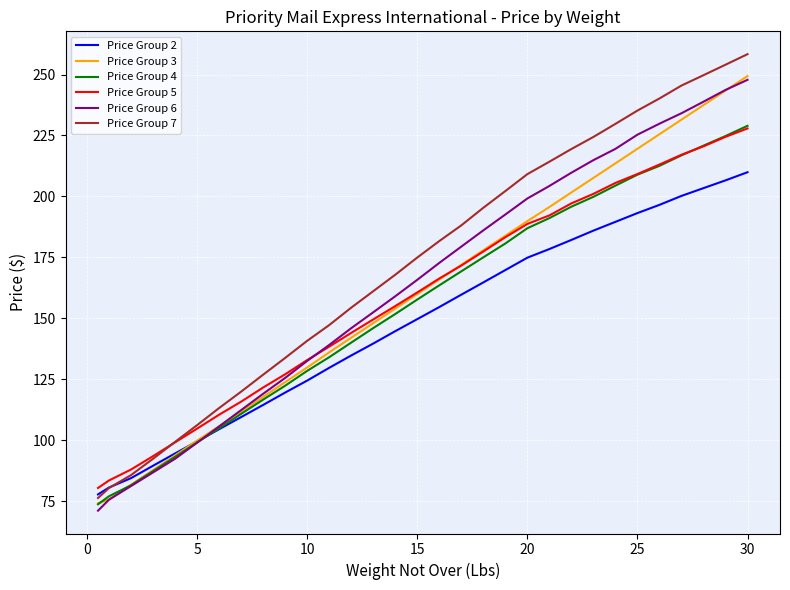

What is the greatest value displayed?

258.3